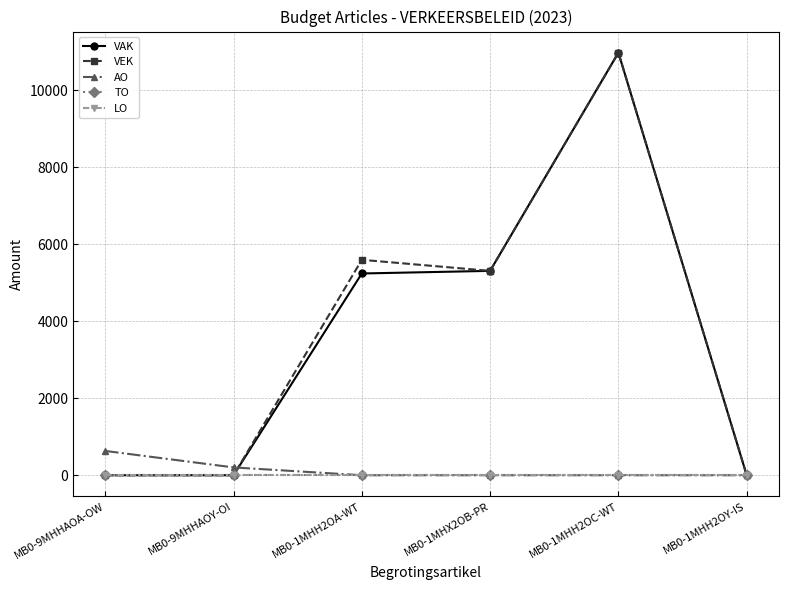

Does the chart have visible grid lines?

Yes